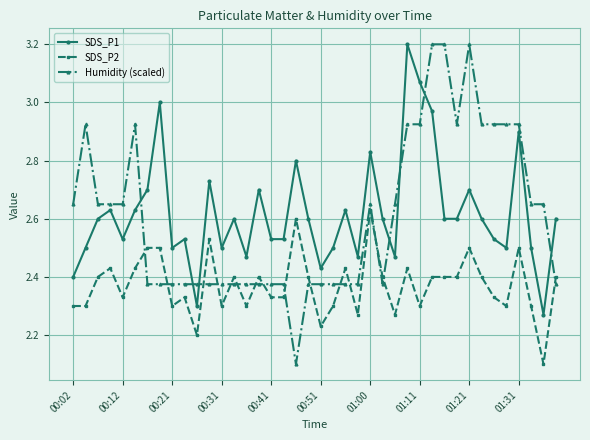

How many intersections are there between SDS_P2 and Humidity (scaled)?

15